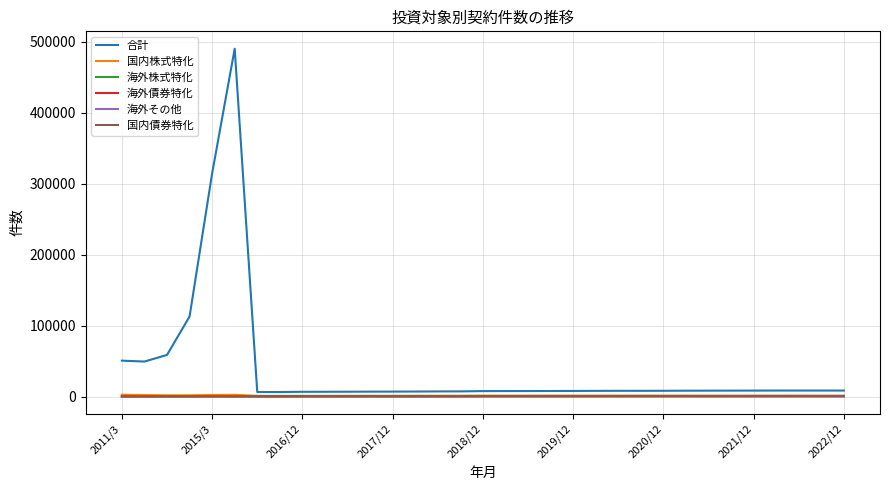

What is the minimum value for 合計?

6802